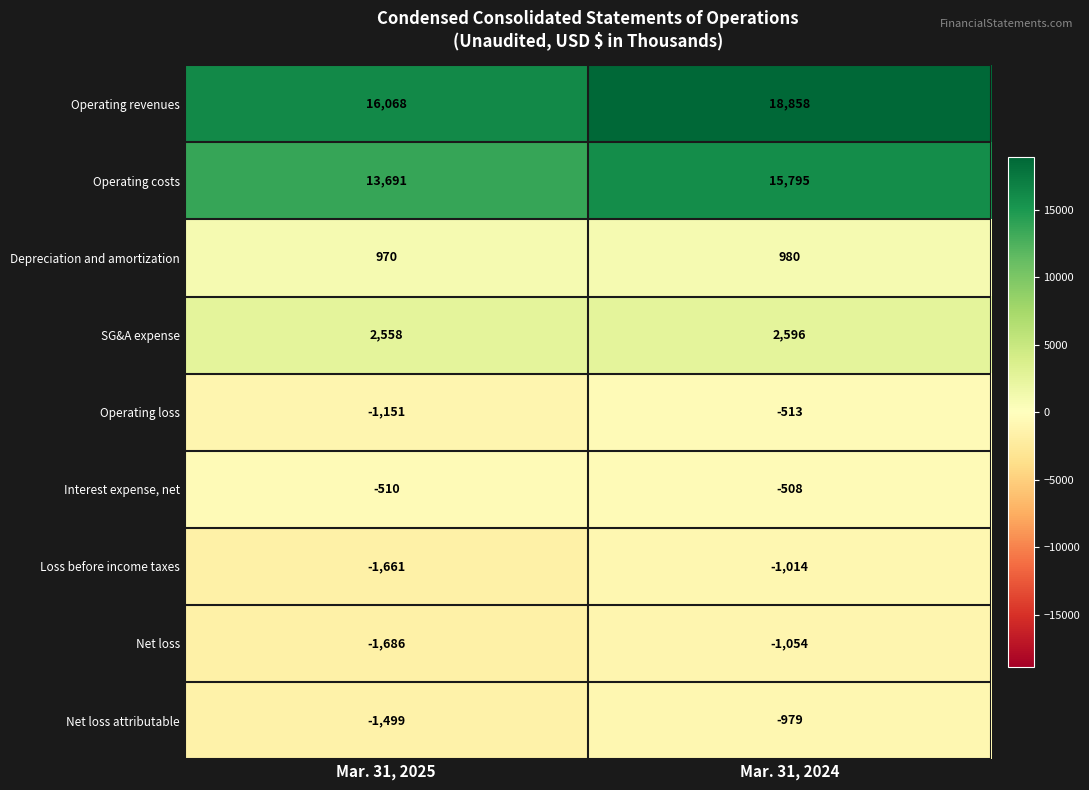

Reading left to right, what are all the values shown in this chart?

Operating revenues: Mar. 31, 2025=16068	Mar. 31, 2024=18858
Operating costs: Mar. 31, 2025=13691	Mar. 31, 2024=15795
Depreciation and amortization: Mar. 31, 2025=970	Mar. 31, 2024=980
SG&A expense: Mar. 31, 2025=2558	Mar. 31, 2024=2596
Operating loss: Mar. 31, 2025=-1151	Mar. 31, 2024=-513
Interest expense, net: Mar. 31, 2025=-510	Mar. 31, 2024=-508
Loss before income taxes: Mar. 31, 2025=-1661	Mar. 31, 2024=-1014
Net loss: Mar. 31, 2025=-1686	Mar. 31, 2024=-1054
Net loss attributable: Mar. 31, 2025=-1499	Mar. 31, 2024=-979